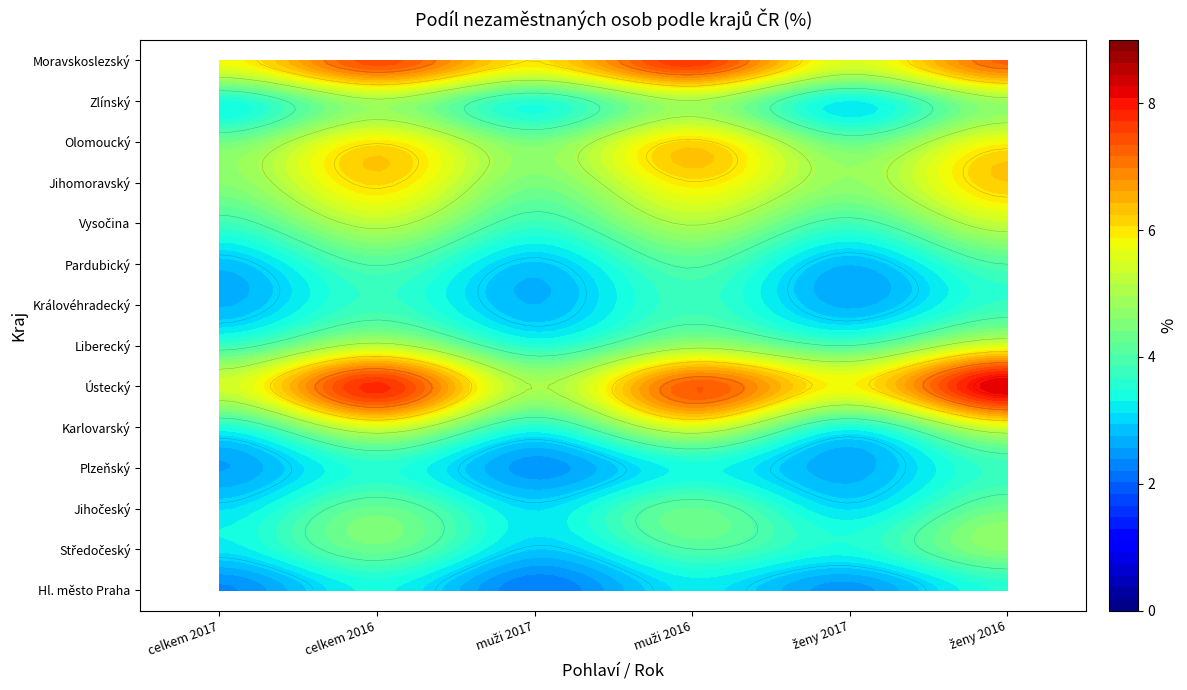

Which series has the largest total across all categories?

Moravskoslezský